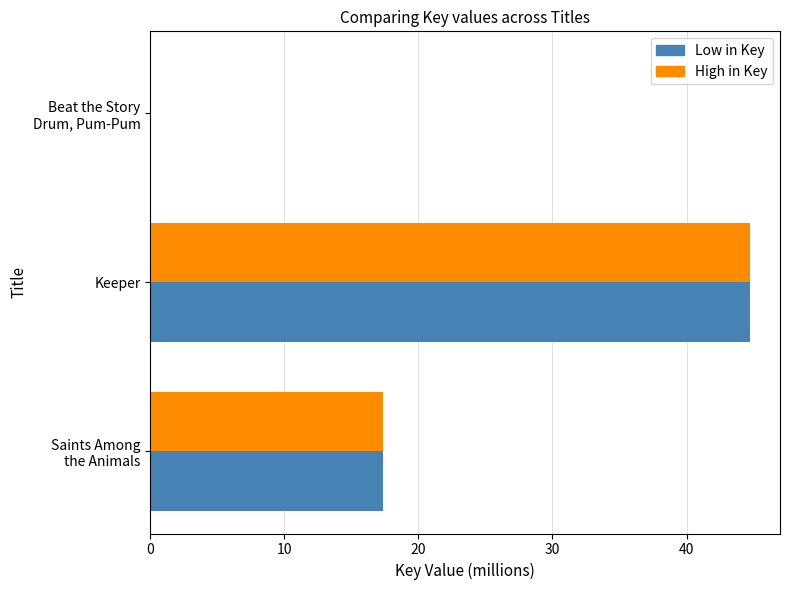

What is the greatest value displayed?

44.7